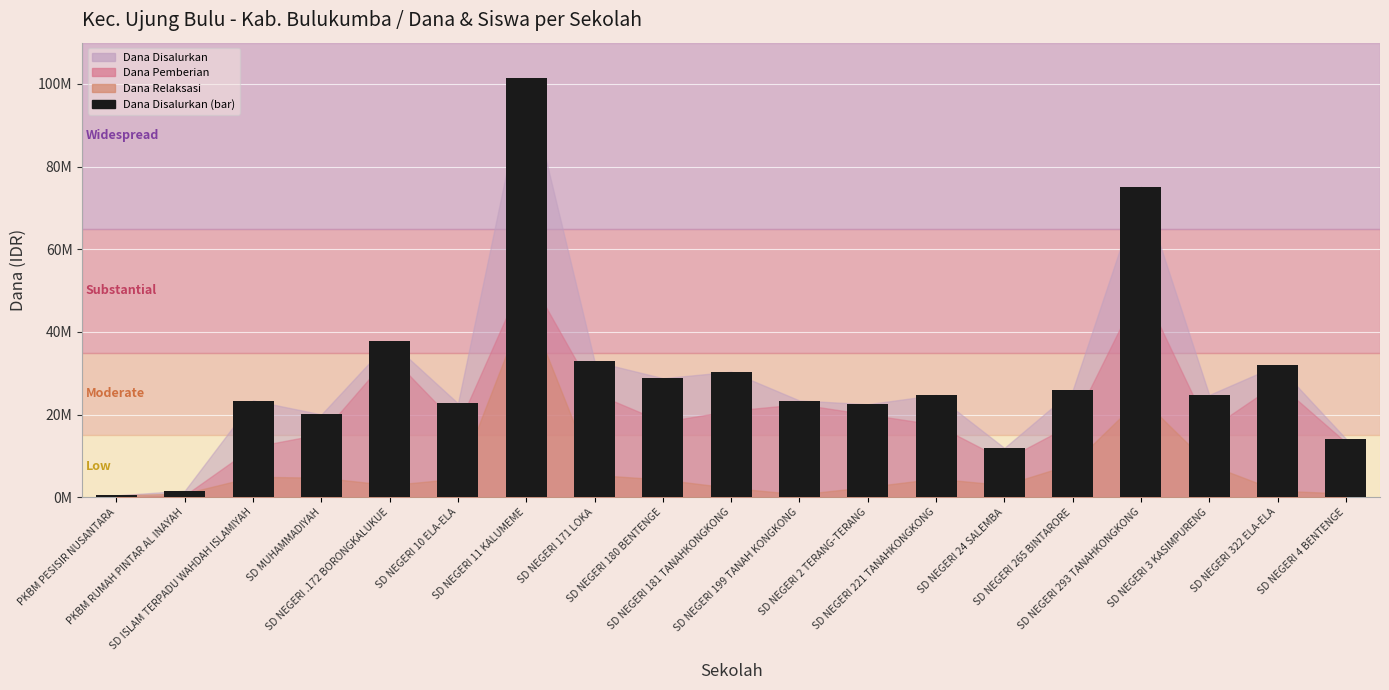

What is the difference between the second highest and second lowest values?

73575000